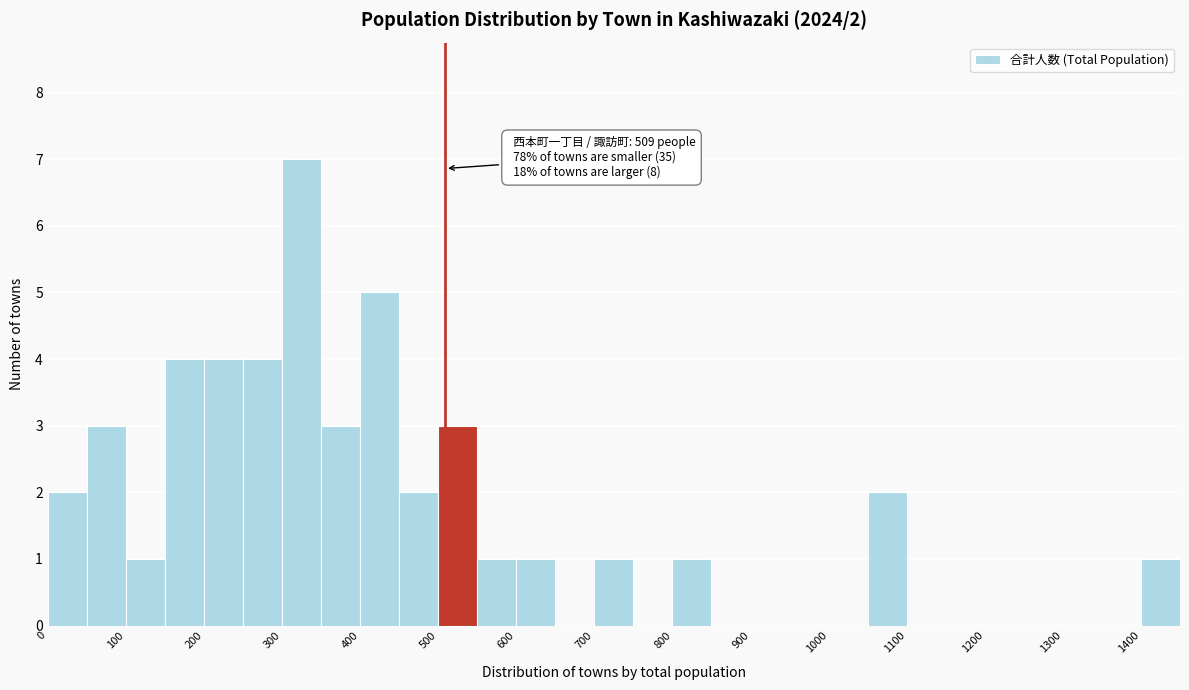

Which range on the x-axis has the tallest bar?

300 to 350